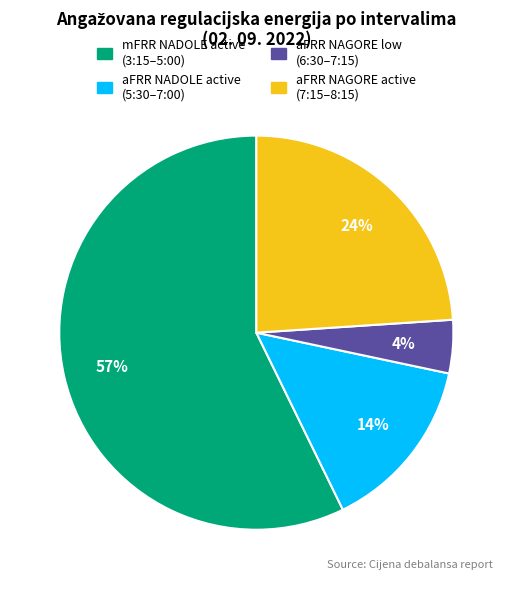

To the nearest percent, what is the average slice percentage?

25%